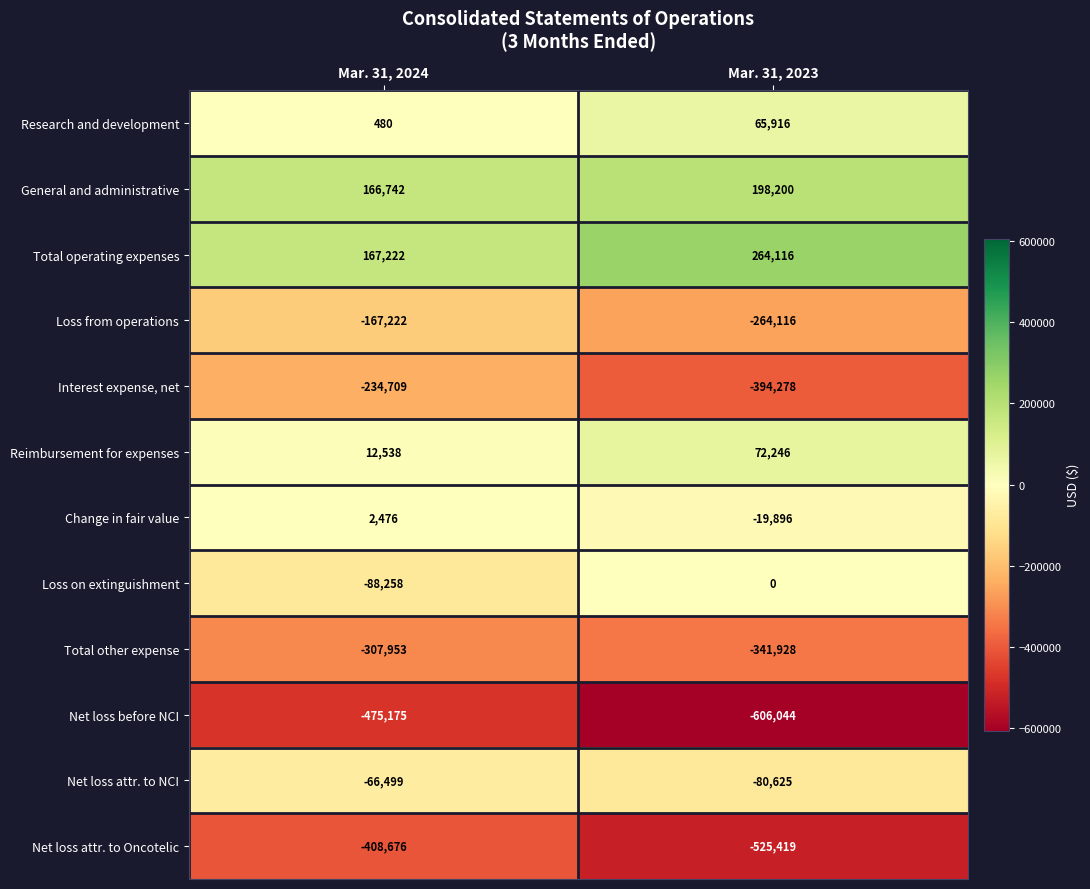

List the series in order of their peak value, lowest first.

Net loss before NCI, Net loss attr. to Oncotelic, Total other expense, Interest expense, net, Loss from operations, Net loss attr. to NCI, Loss on extinguishment, Change in fair value, Research and development, Reimbursement for expenses, General and administrative, Total operating expenses